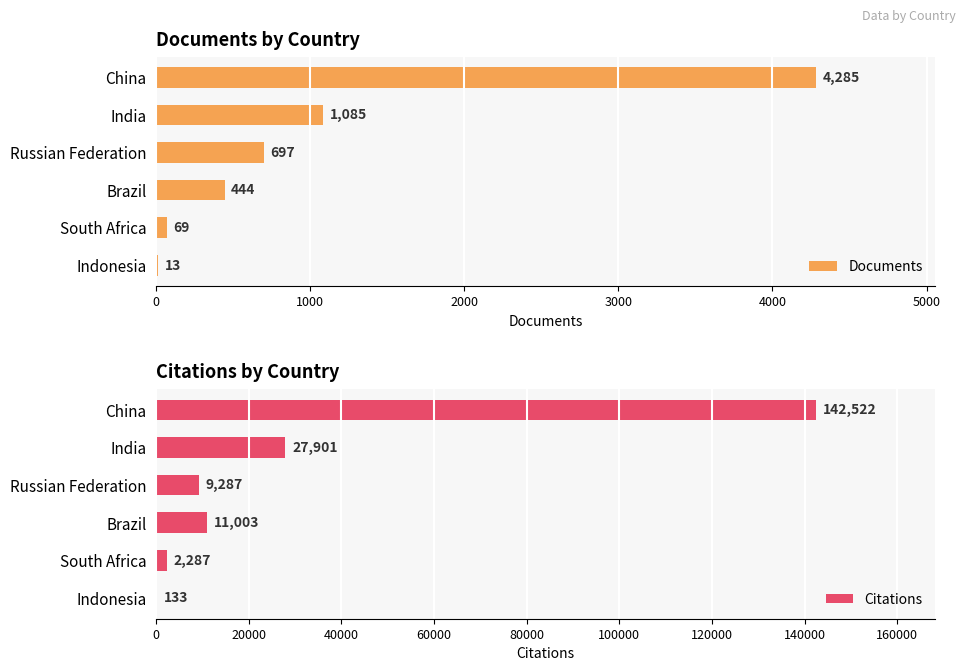

What is the highest value of the Documents series?

4285